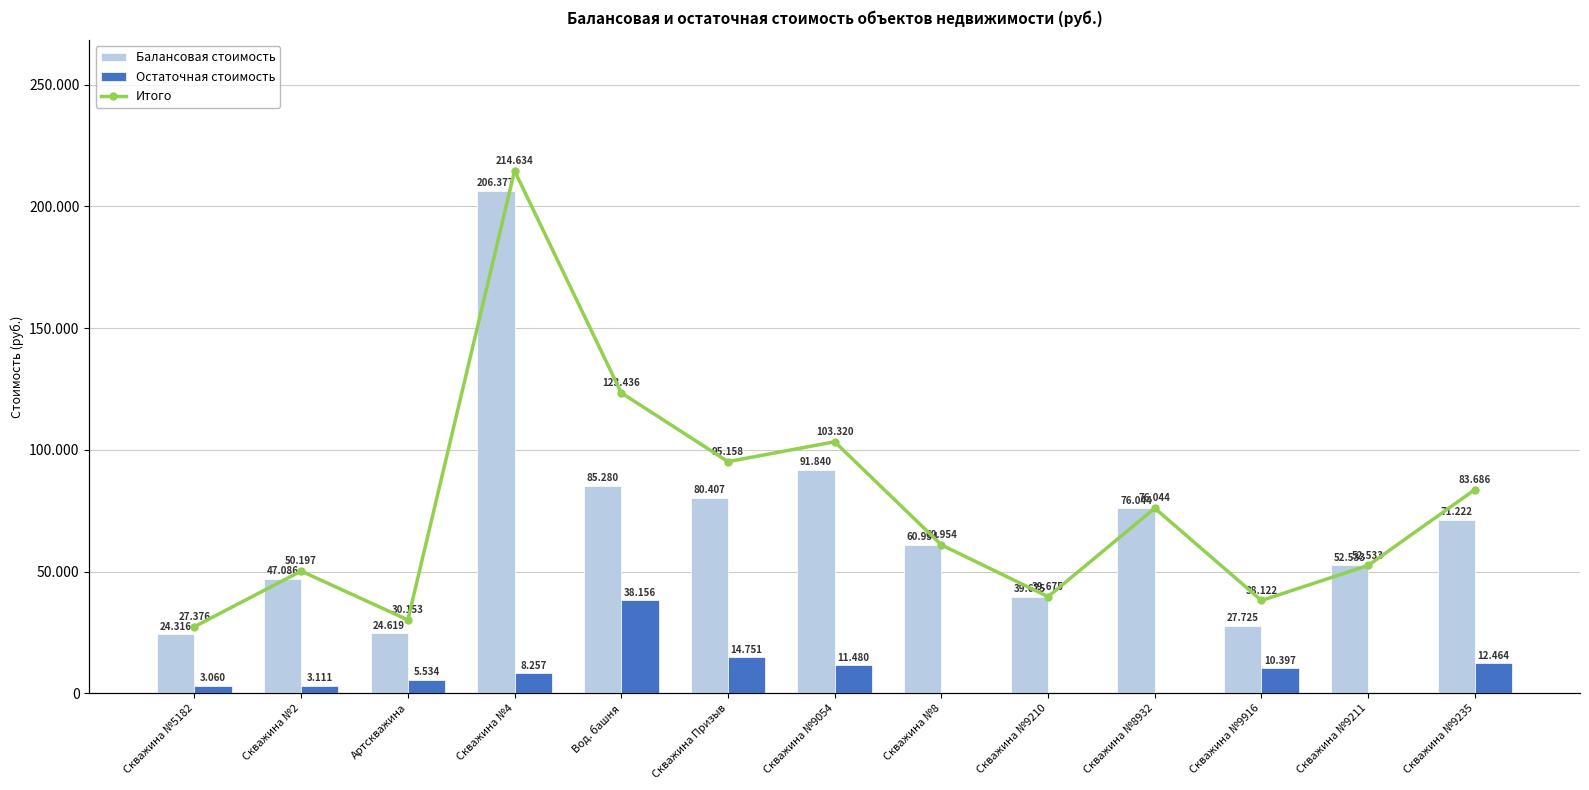

What is the difference between the Итого values at Скважина №4 and Скважина №2?

164437.0